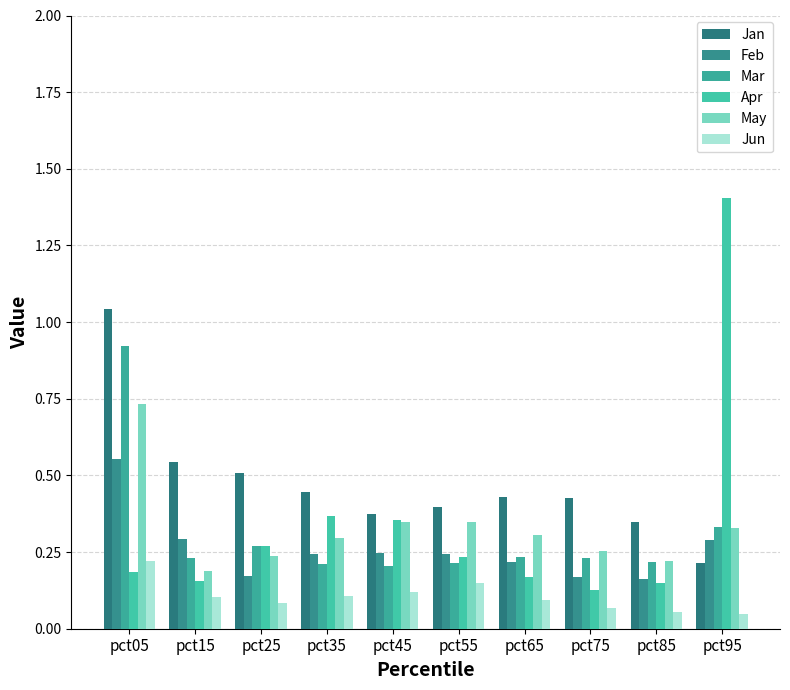

How many bars are there in each group?

6